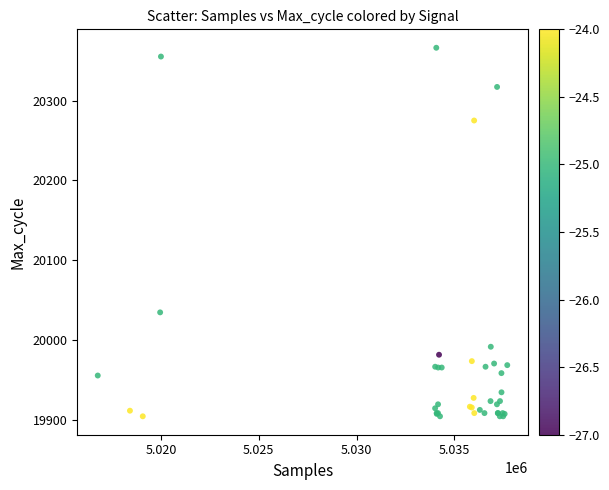

What Y value in the scatter plot is closest to 20135?

20035